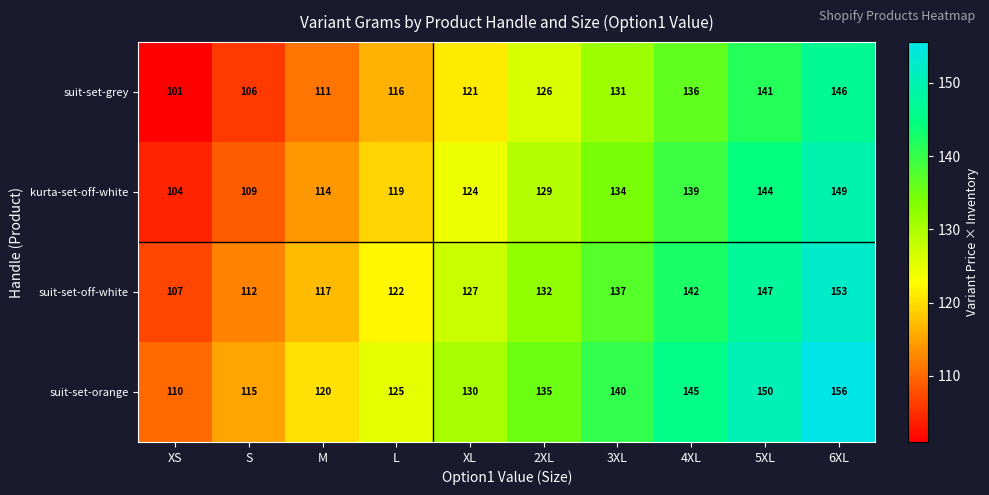

Rank the series at 4XL from lowest to highest value.

suit-set-grey, kurta-set-off-white, suit-set-off-white, suit-set-orange